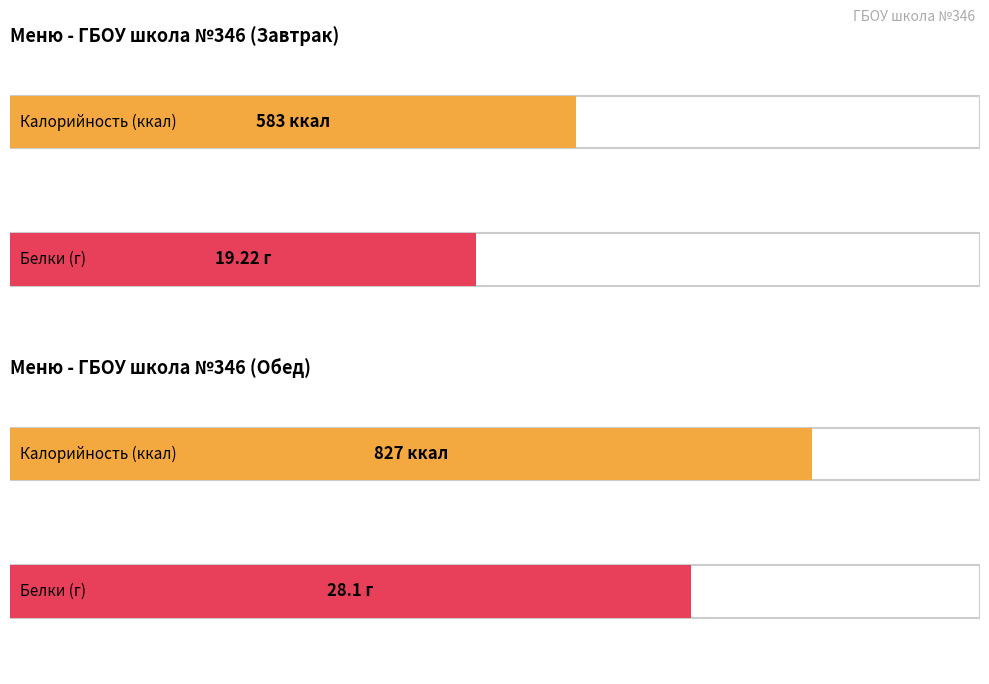

List the series in order of their peak value, lowest first.

Белки, Калорийность